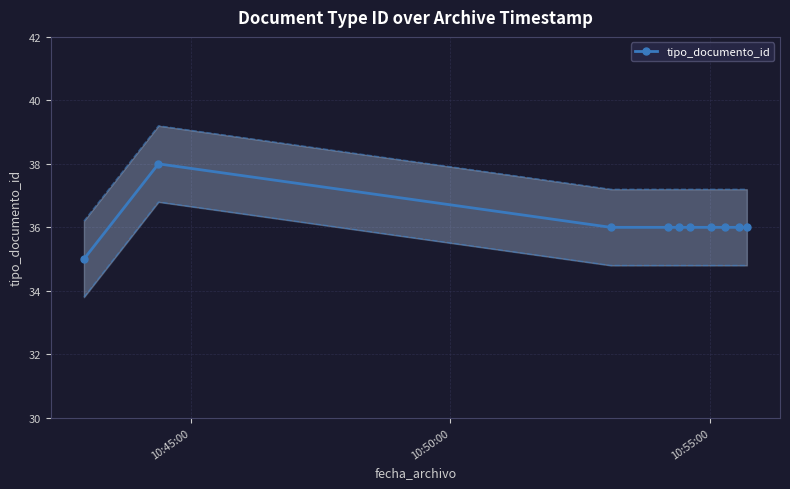

True or false: tipo_documento_id has more than 0 interior local peaks.

True